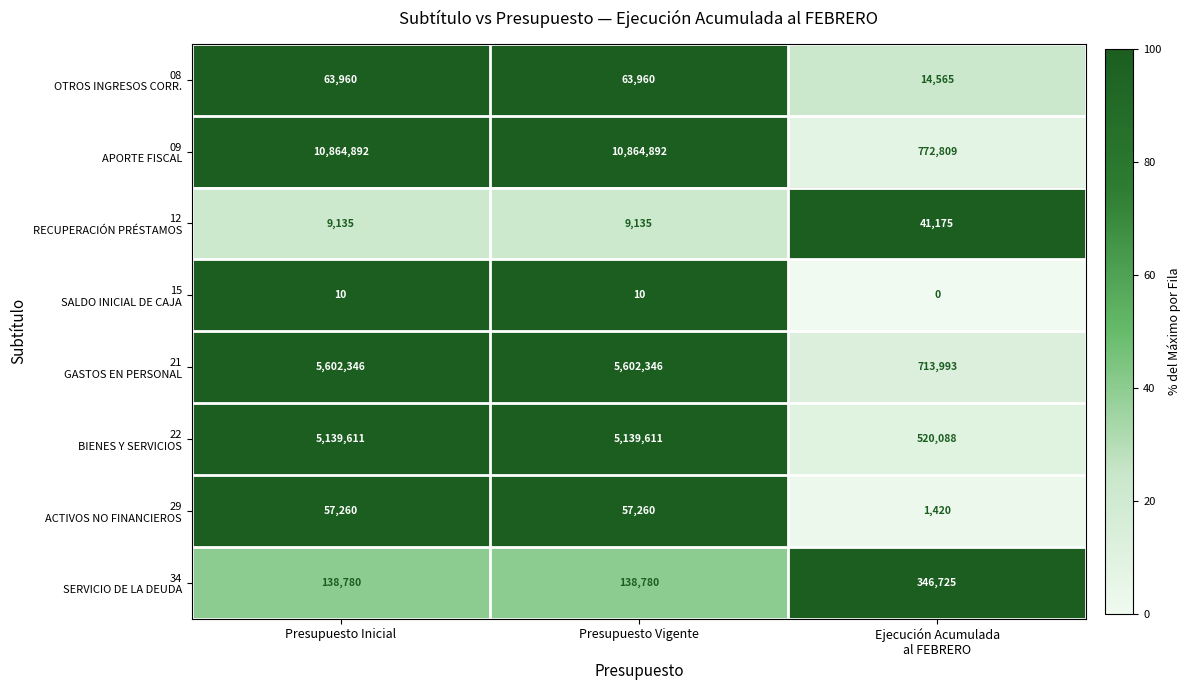

What is the spread (max minus min) of values at Presupuesto Inicial?

10864882